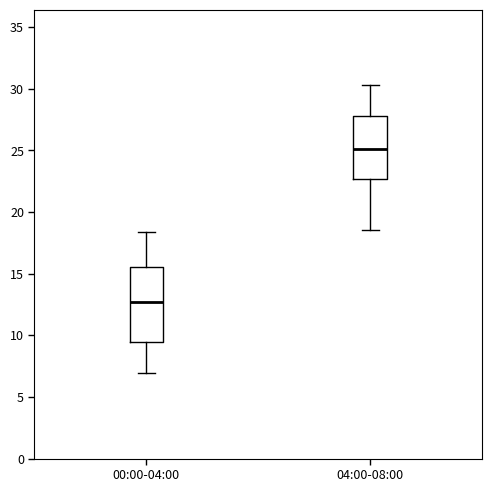

Reading left to right, read every box against the y-axis: the position of its median line, the range the box covers, and the ends of its whiskers. The values are not printed on the chart, so give them approximately, as read against the axis.

00:00-04:00: median 12.5, box 9.5 to 15.5, whiskers 7.0 to 18.5
04:00-08:00: median 25.0, box 22.5 to 28.0, whiskers 18.5 to 30.5